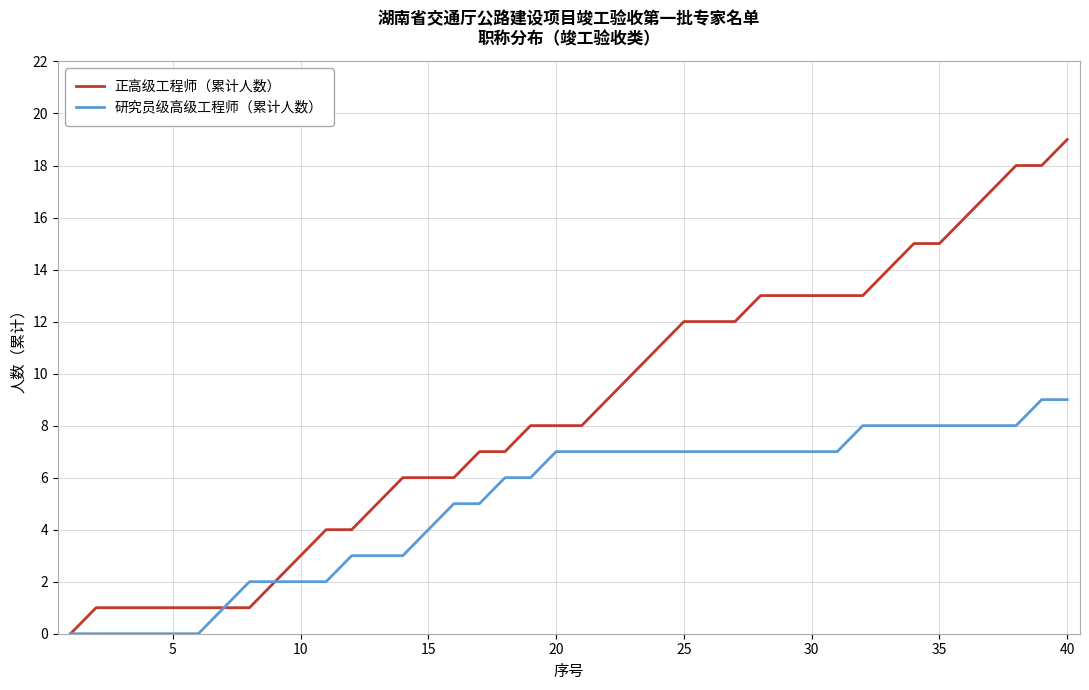

List the series in order of their overall mean, lowest first.

研究员级高级工程师（累计人数）, 正高级工程师（累计人数）